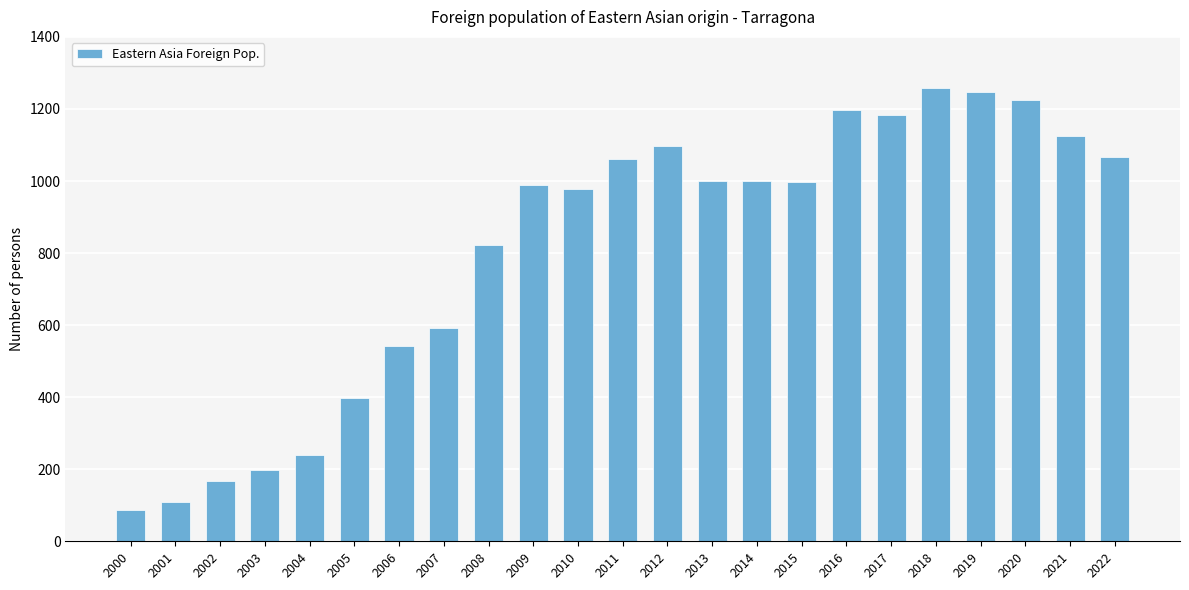

Which has a higher value, 2002 or 2001?

2002